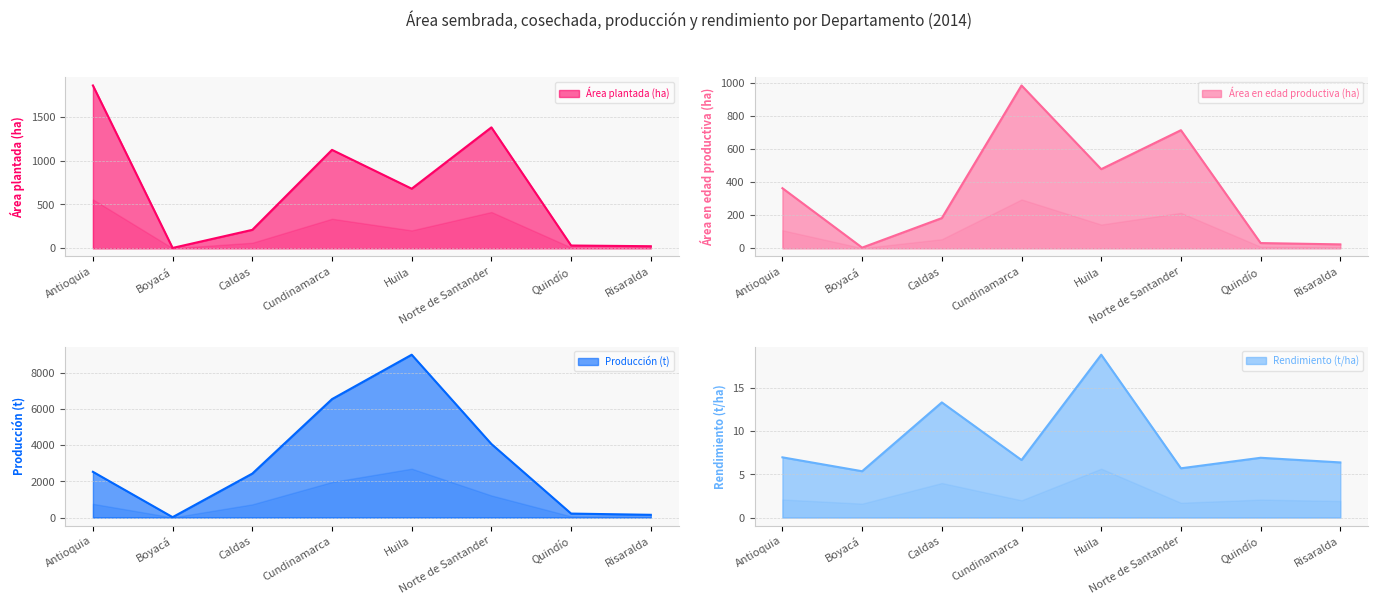

Is the value of Rendimiento (t/ha) at Cundinamarca greater than the value of Producción (t) at Risaralda?

No